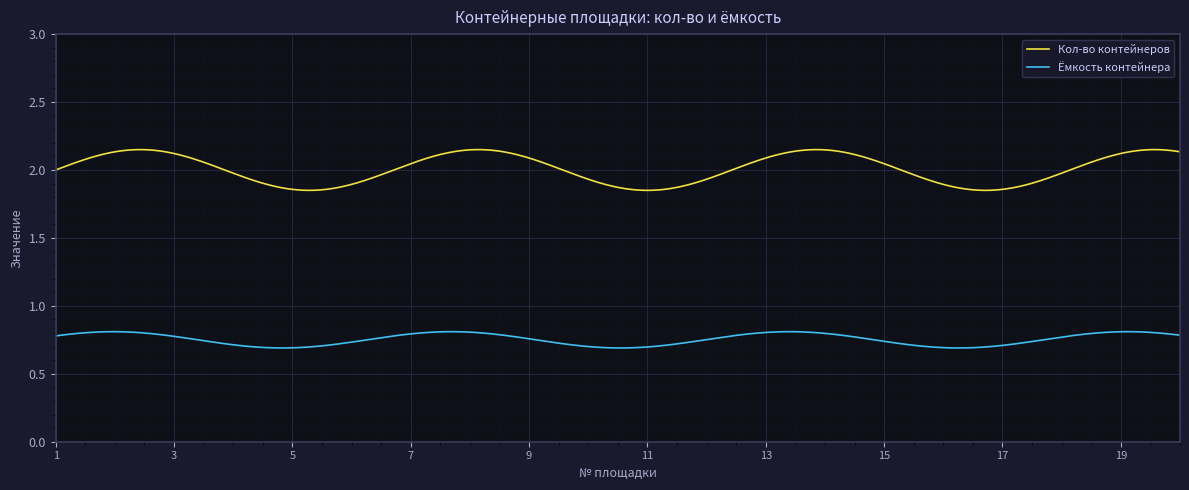

True or false: Кол-во контейнеров and Ёмкость контейнера intersect in this chart.

False